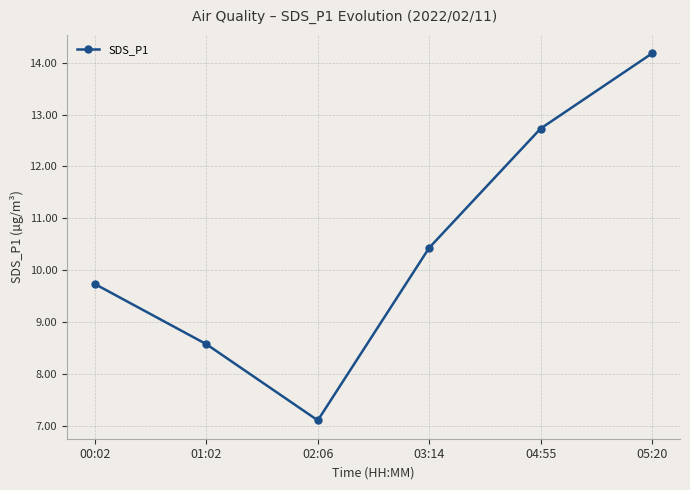

Reading left to right, transcribe all the data shown in this chart.

00:02=9.7	01:02=8.6	02:06=7.1	03:14=10.4	04:55=12.7	05:20=14.2